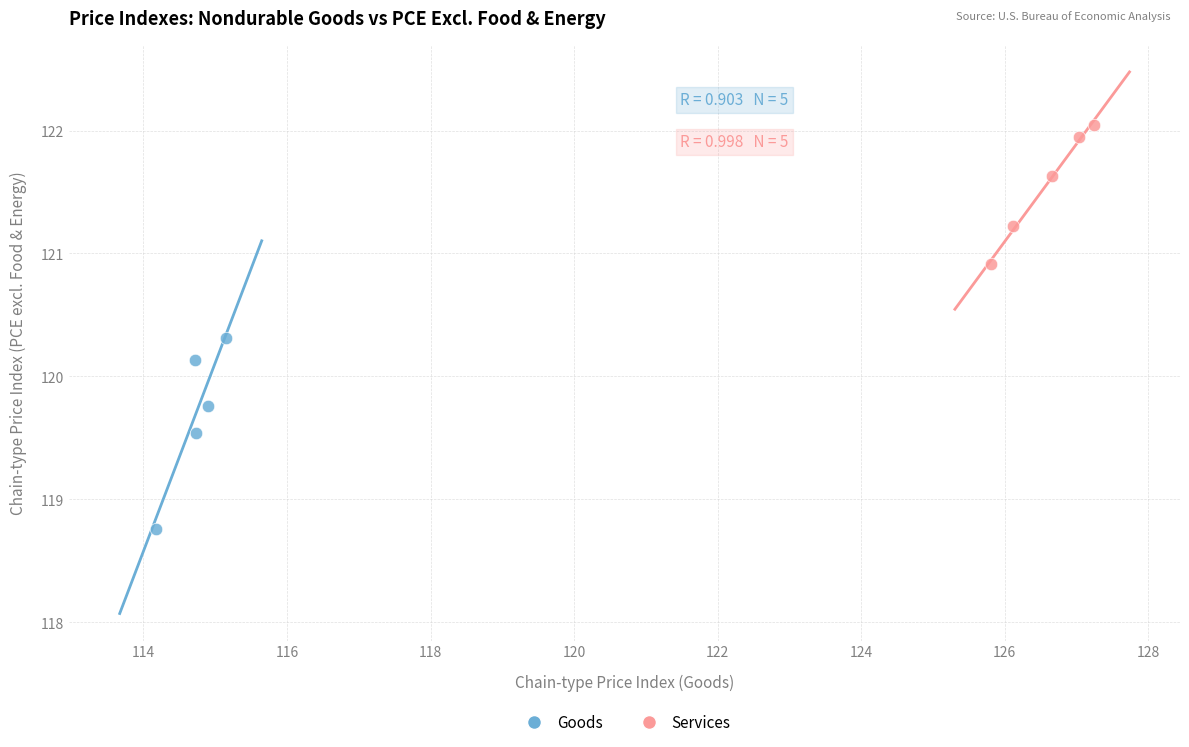

What are all the series names shown in the legend?

Goods, Services